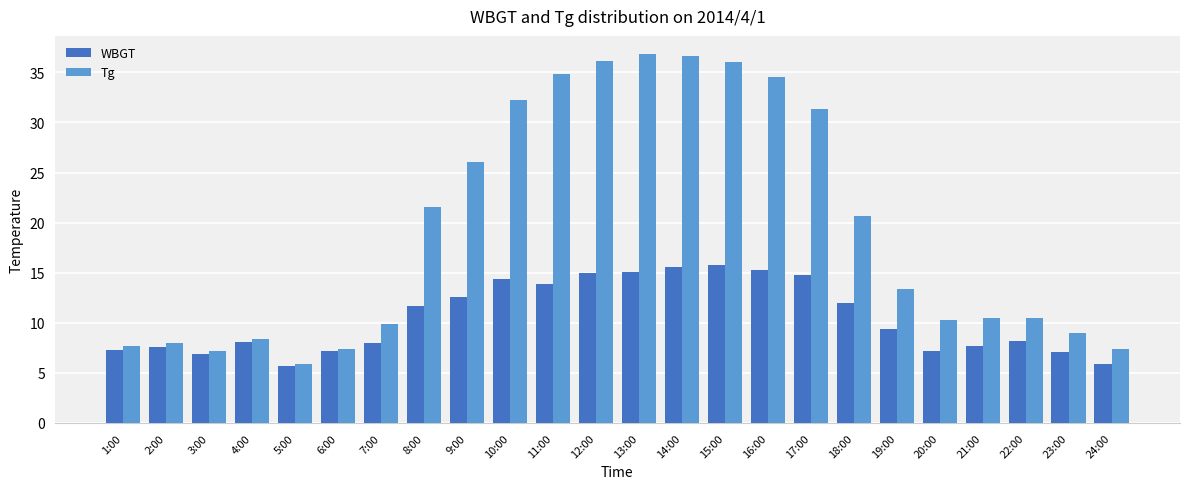

List the series in order of their peak value, lowest first.

WBGT, Tg